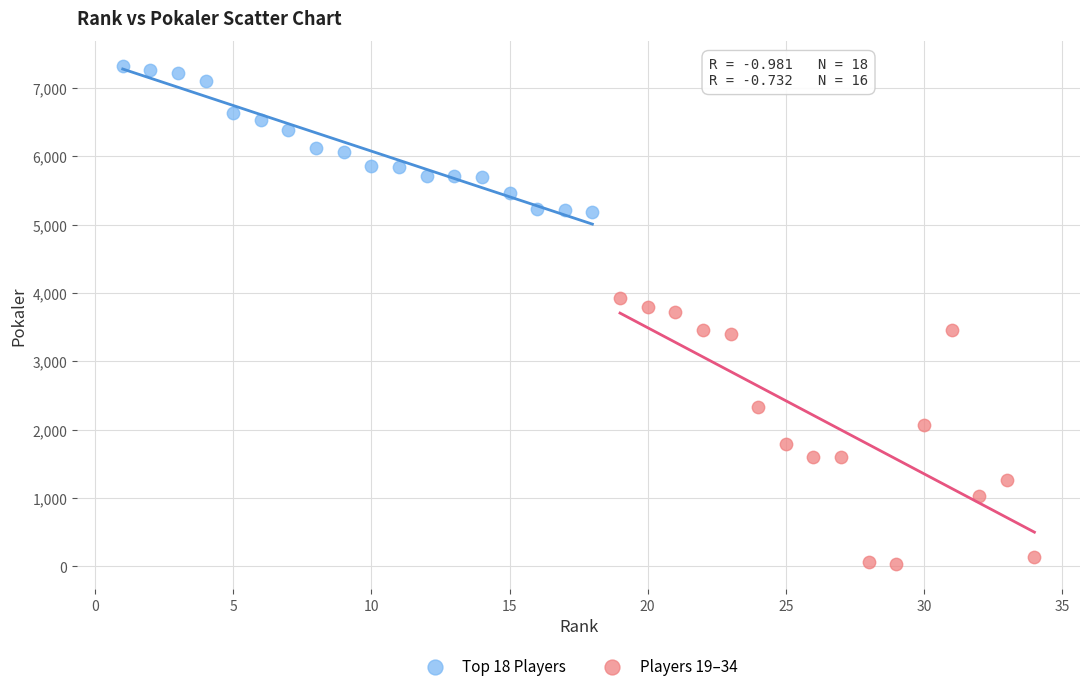

Which series reaches the minimum Y coordinate?

Players 19–34